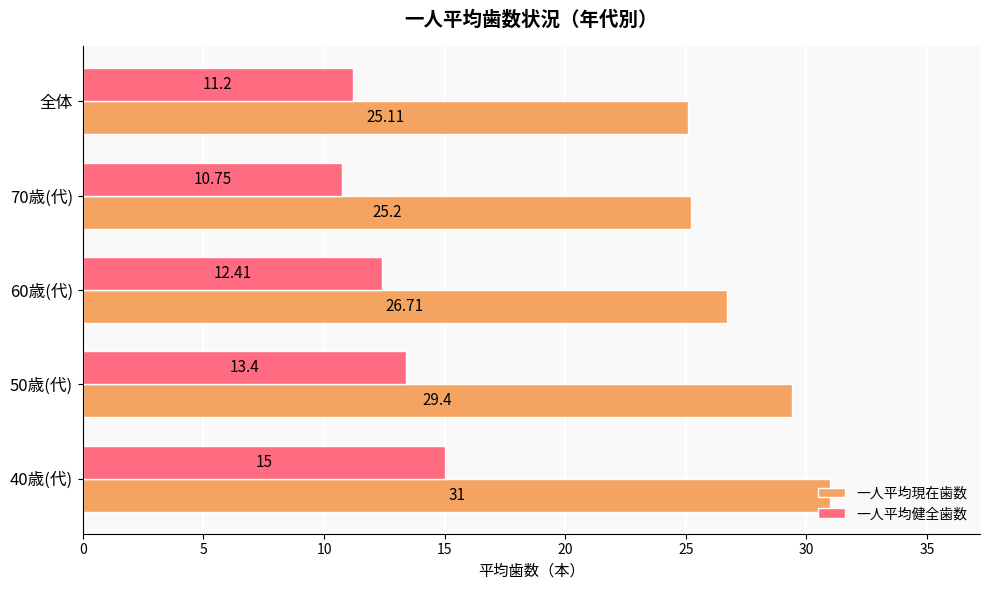

Which series has the widest spread of values?

一人平均現在歯数